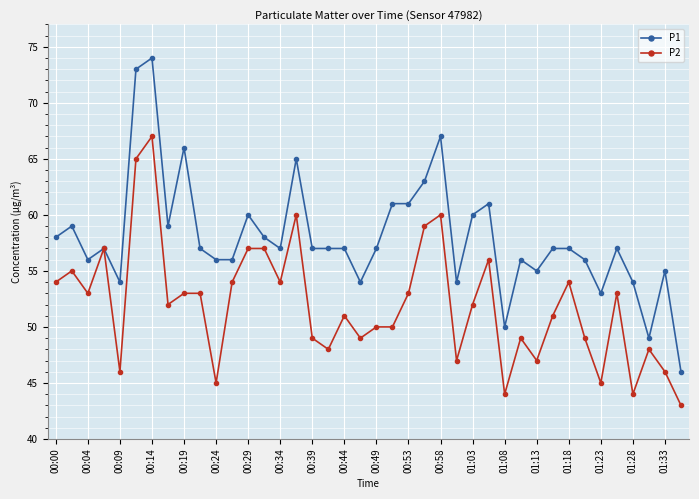

What is the sum of all P2 values?

2079